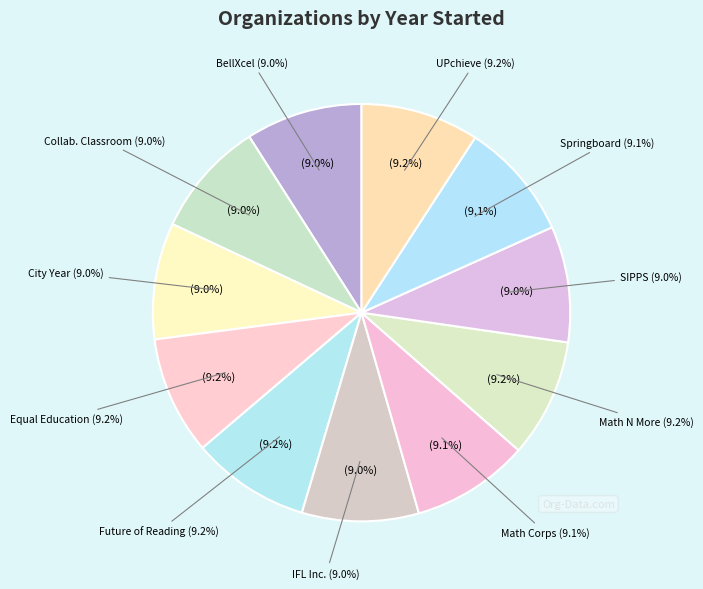

Does any single category account for the majority?

No